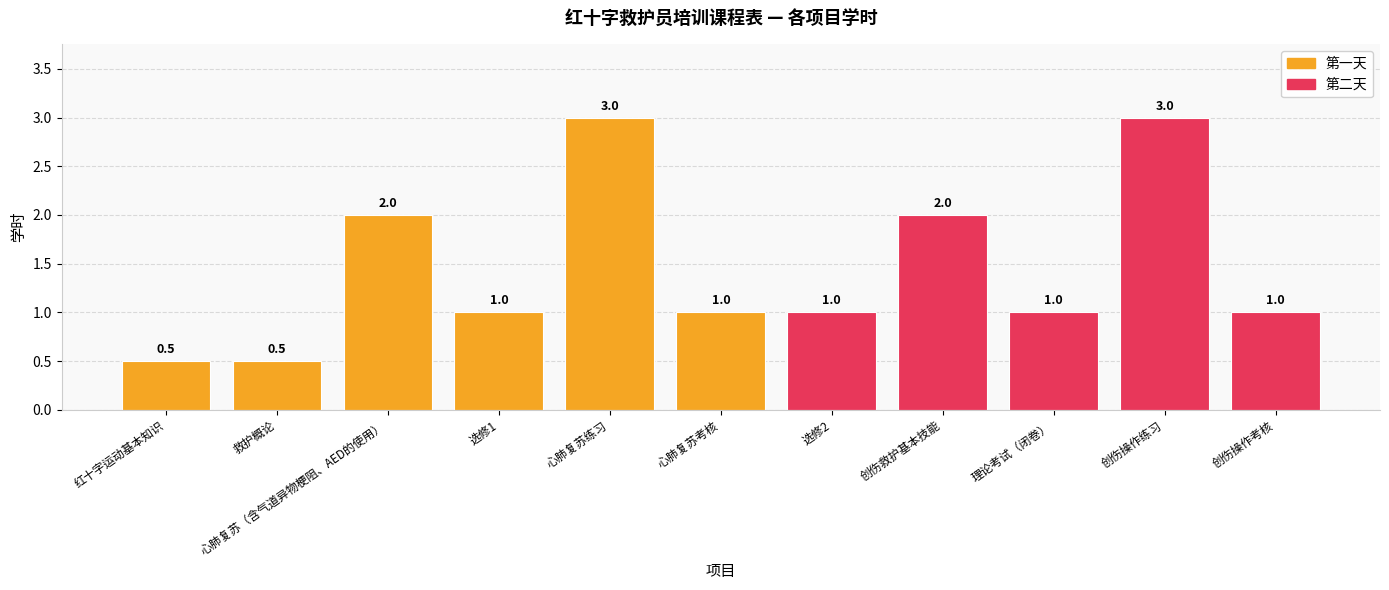

Reading right to left, what are all the values shown in this chart?

1.0	3.0	1.0	2.0	1.0	1.0	3.0	1.0	2.0	0.5	0.5